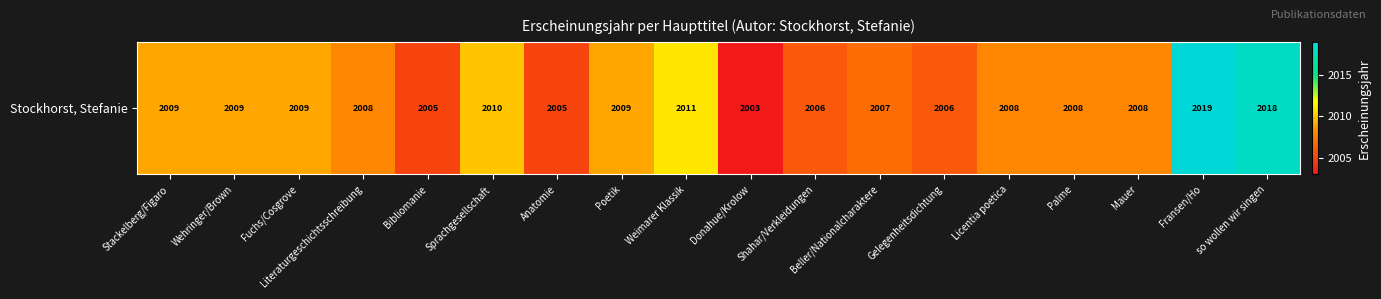

True or false: the data shows 2006 at Gelegenheitsdichtung.

True